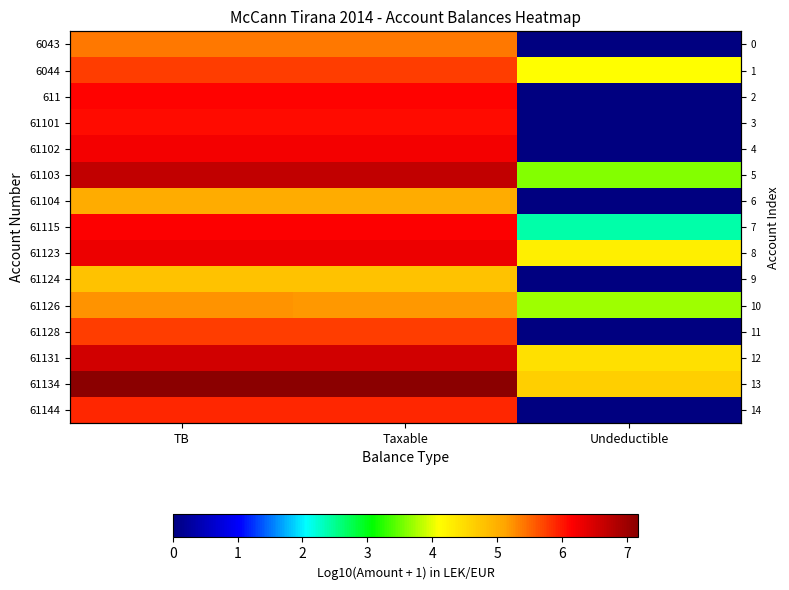

What value does the 61123 series have at Undeductible?

4.3